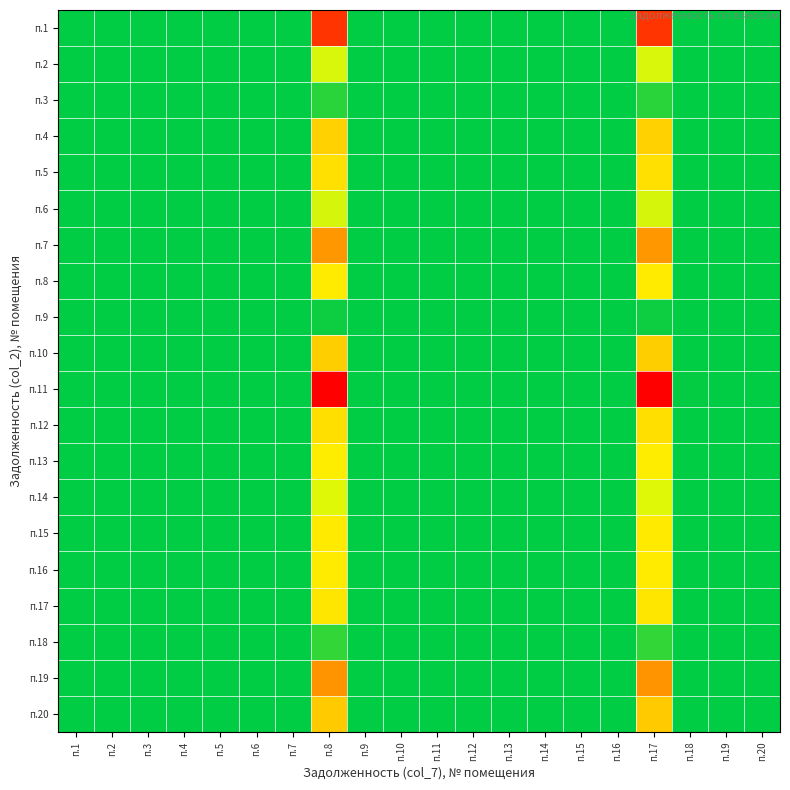

How many data points does each series have?

20